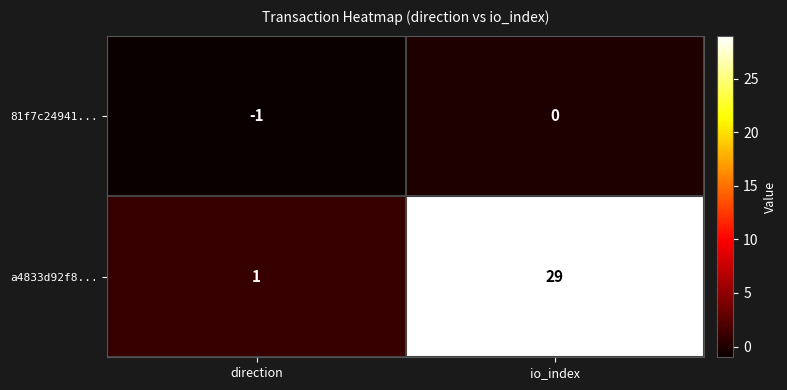

At which category does the chart reach its peak across all series?

io_index